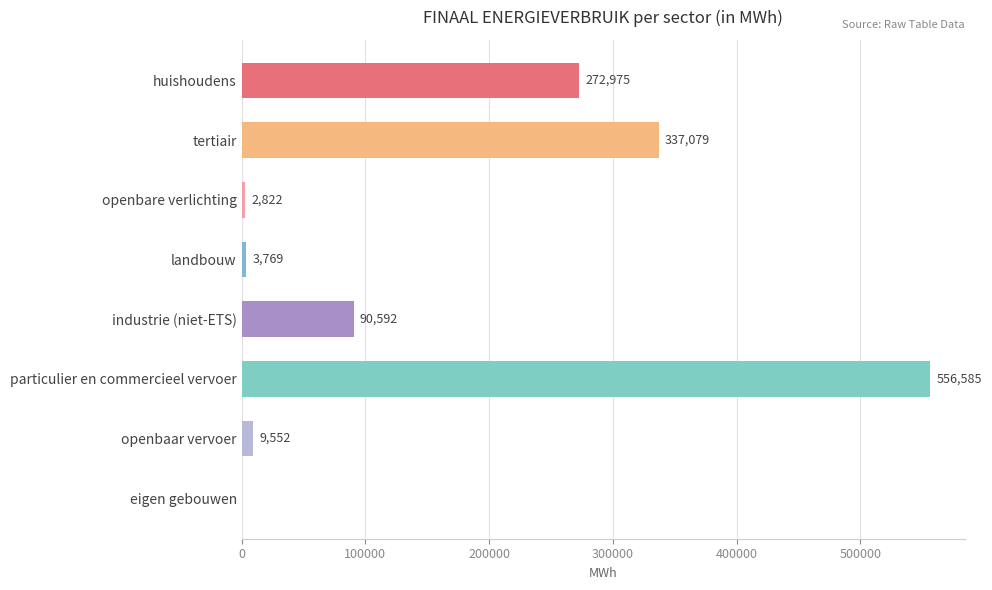

Count the number of data series in this chart.

1